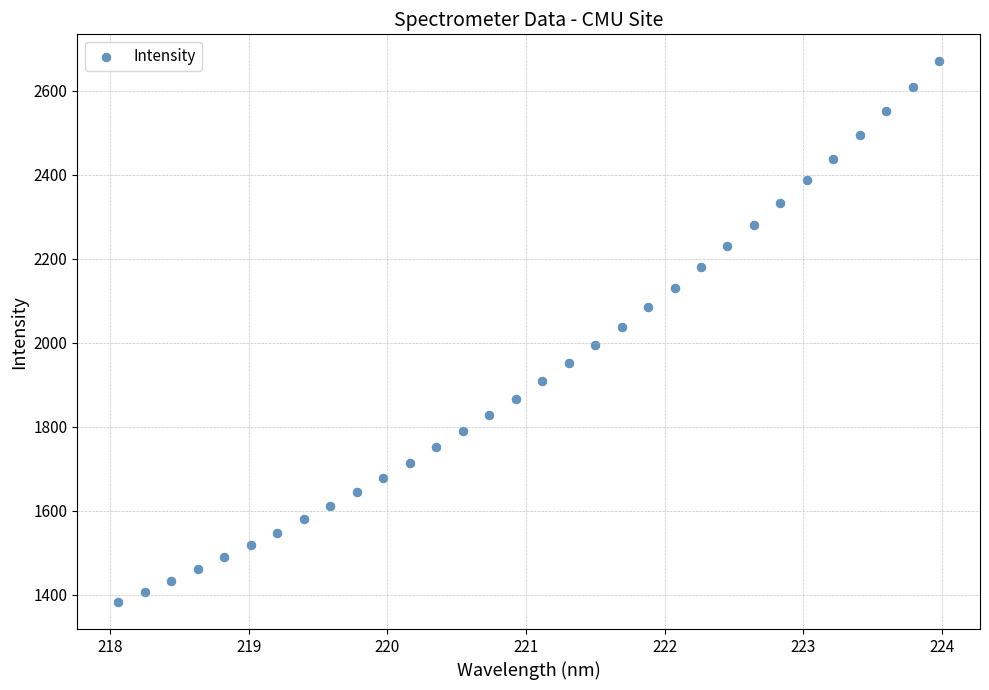

What is the range of X values (max minus min)?

5.9